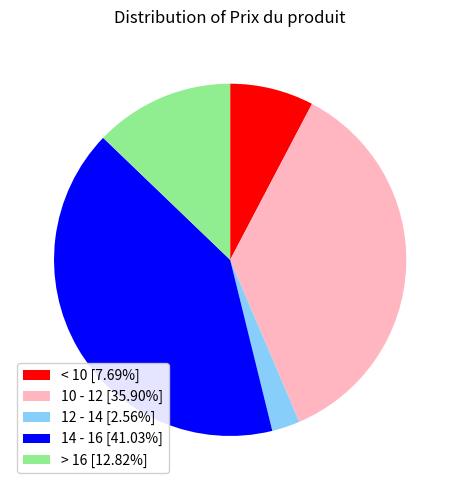

Is 14 - 16 [41.03%] the majority of the pie?

No